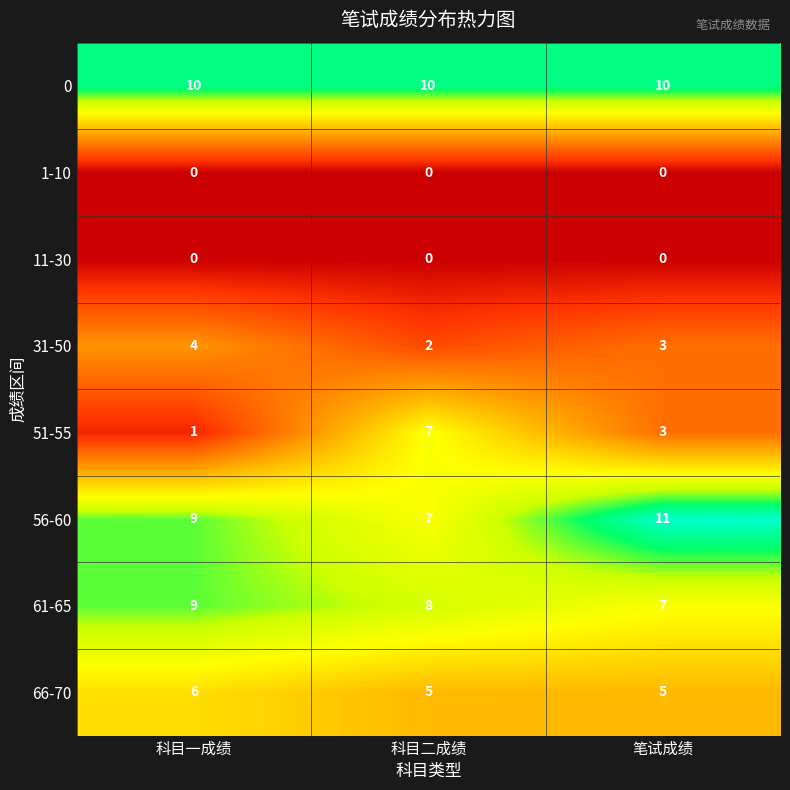

What is the difference between the highest and lowest values at 科目二成绩?

10